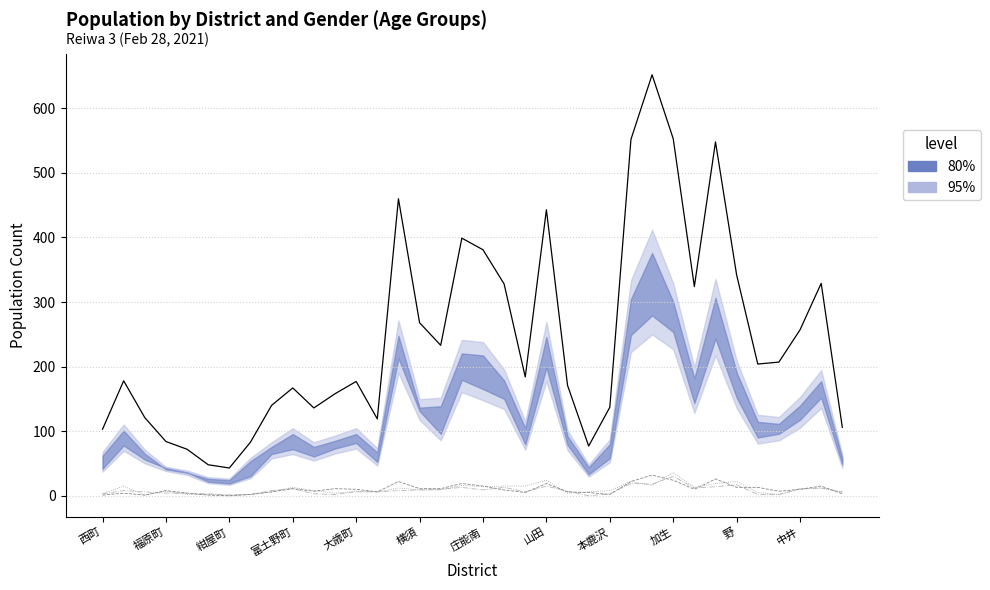

True or false: Female 65-69 and Combined Total cross at least once.

False